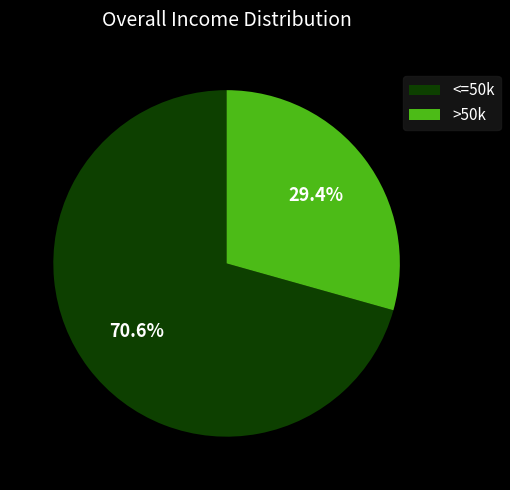

Which has a higher value, >50k or <=50k?

<=50k